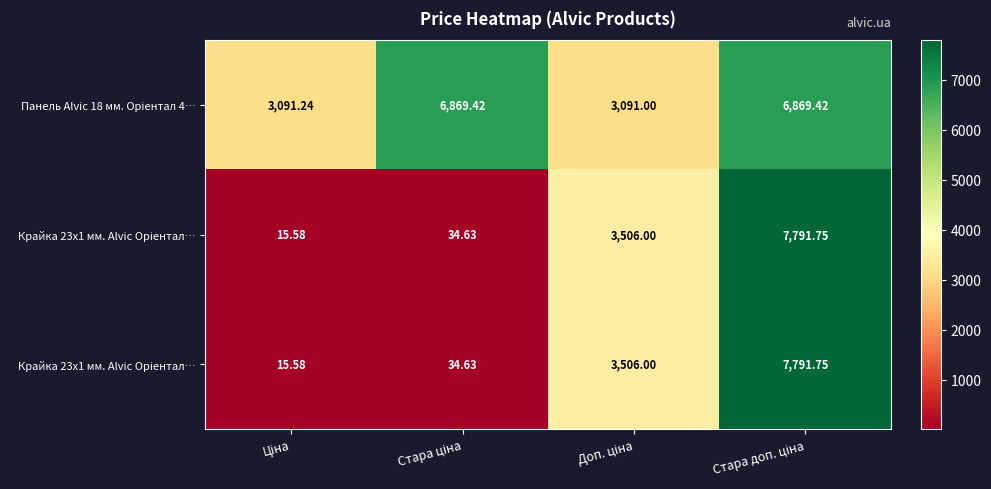

What is the minimum value shown in the chart?

15.6